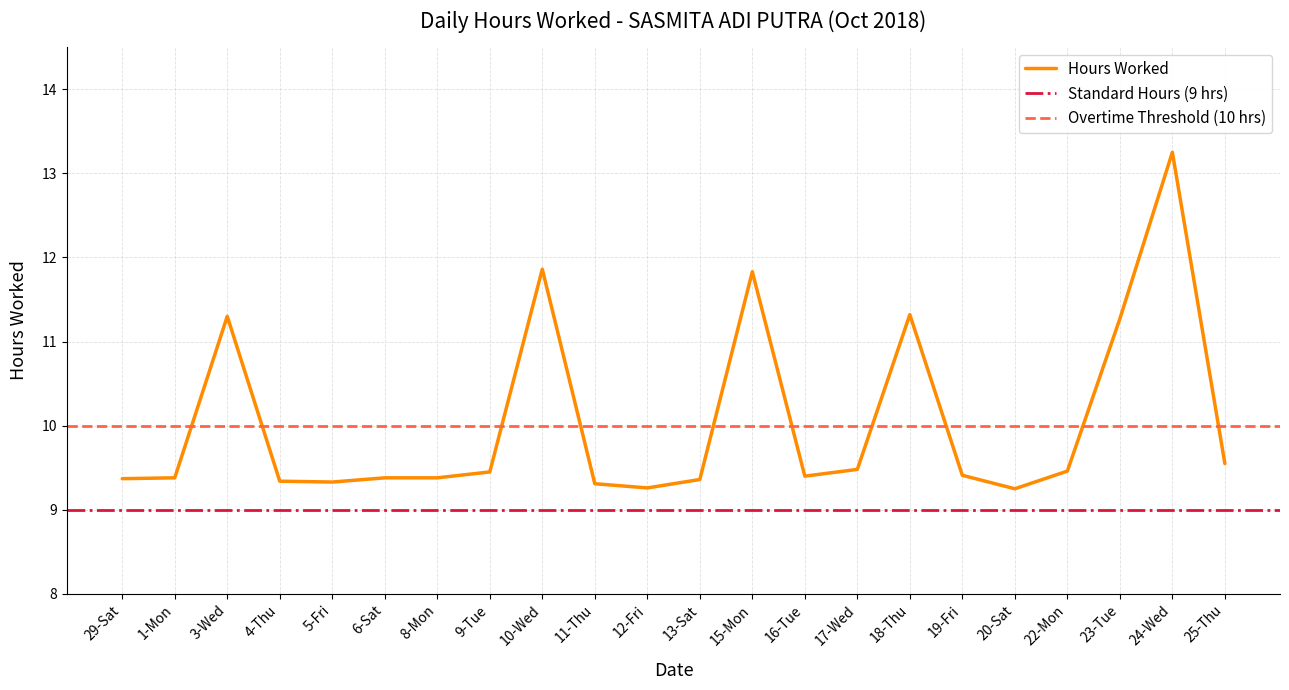

Rank the categories by value from highest to lowest.

24-Wed, 10-Wed, 15-Mon, 18-Thu, 3-Wed, 23-Tue, 25-Thu, 17-Wed, 22-Mon, 9-Tue, 19-Fri, 16-Tue, 1-Mon, 6-Sat, 8-Mon, 29-Sat, 13-Sat, 4-Thu, 5-Fri, 11-Thu, 12-Fri, 20-Sat